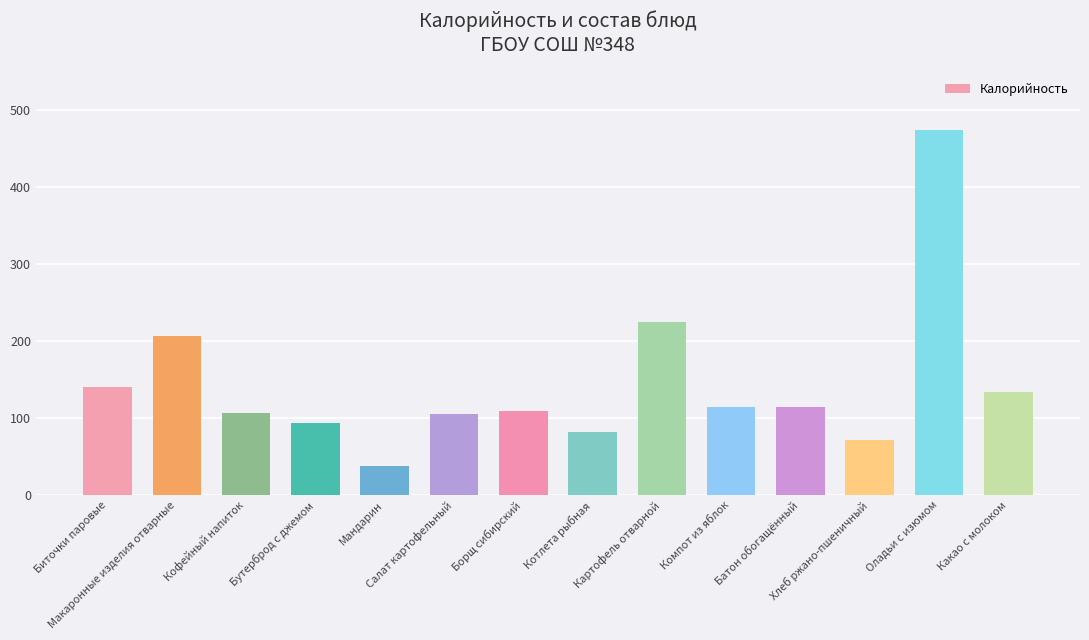

What is the difference between the second highest and second lowest values?

153.0